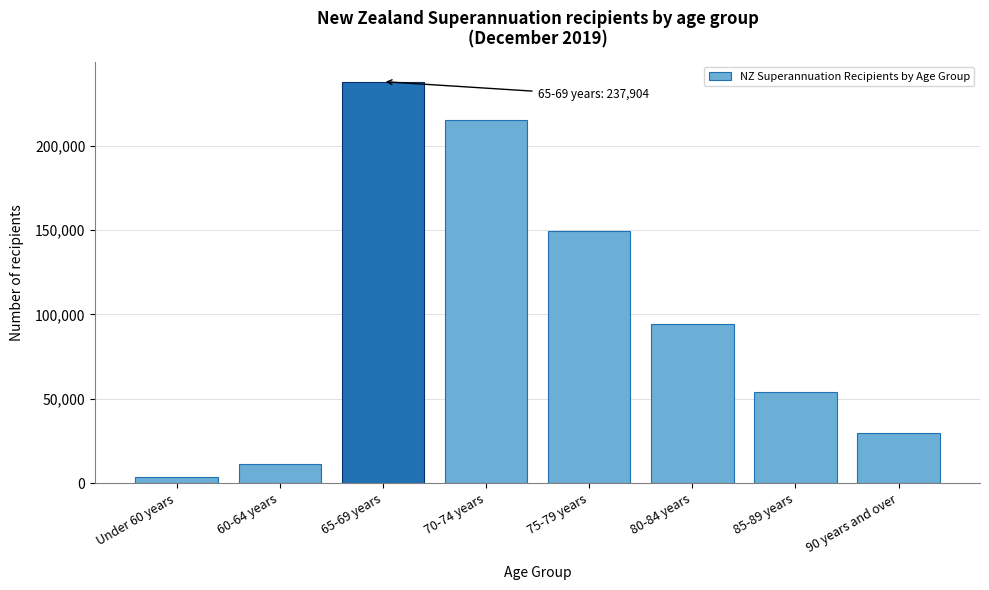

Reading right to left, extract all data points from this chart.

90 years and over=29492	85-89 years=54021	80-84 years=94132	75-79 years=149145	70-74 years=215074	65-69 years=237904	60-64 years=11203	Under 60 years=3858